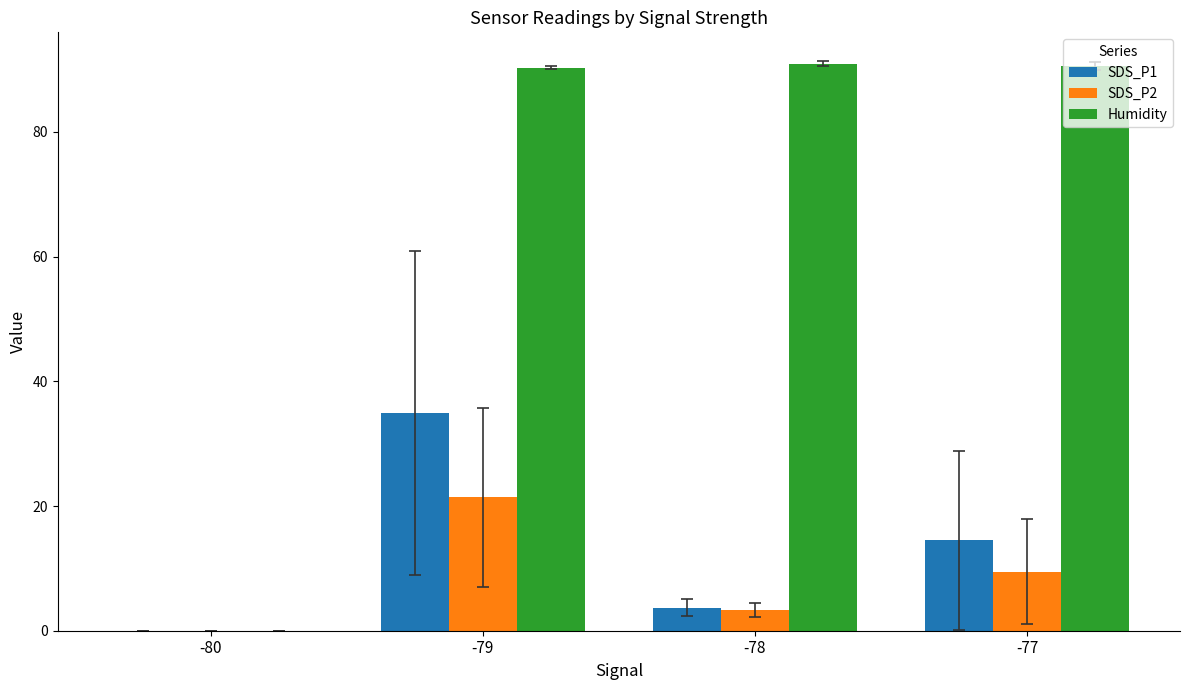

What is the sum of all SDS_P2 values?

34.1